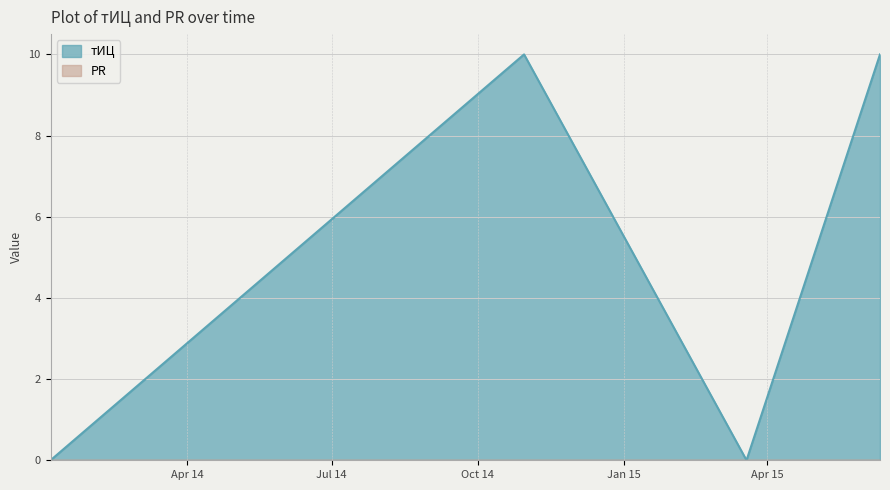

At which category does the data reach its first local peak?

2014-10-30